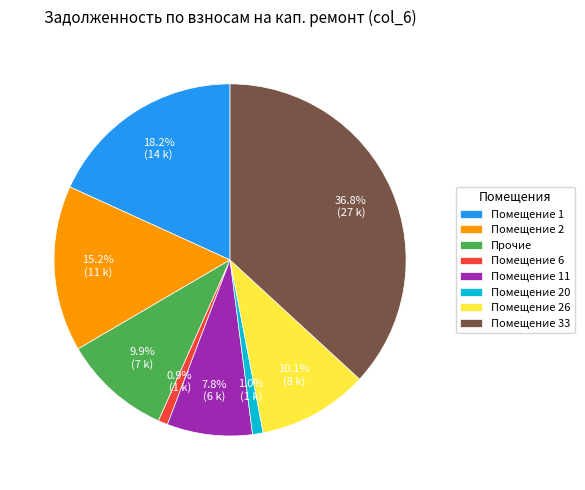

Combined, do Помещение 2 and Помещение 6 account for over 50%?

No